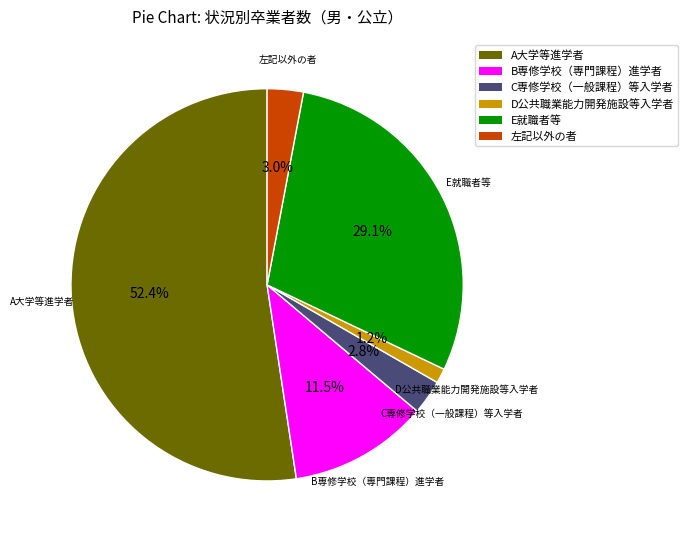

What portion of the pie excludes C専修学校（一般課程）等入学者?

97.2%